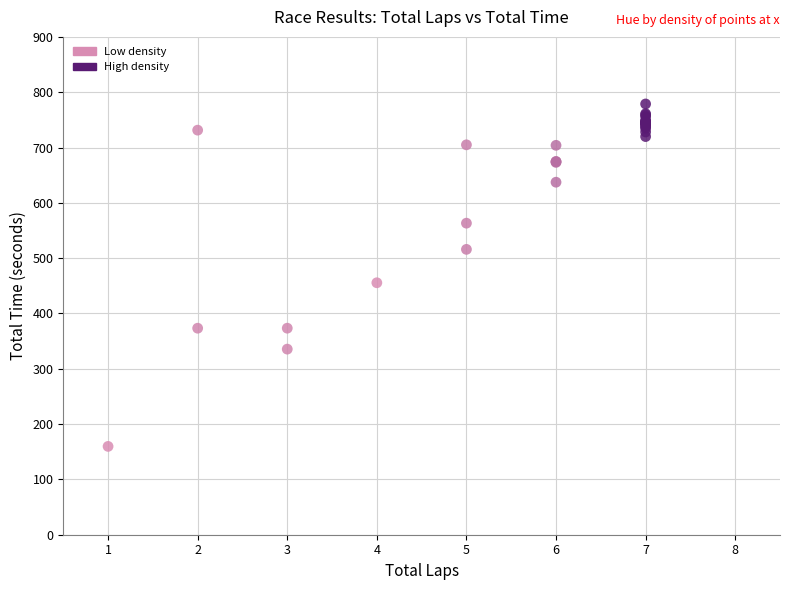

What Y value in the scatter plot is closest to 469?

455.5